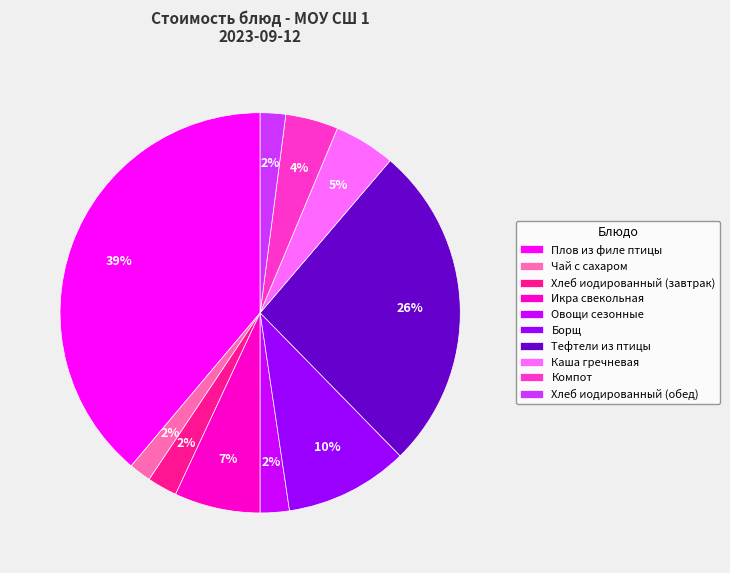

Which category has the biggest portion of the pie?

Плов из филе птицы